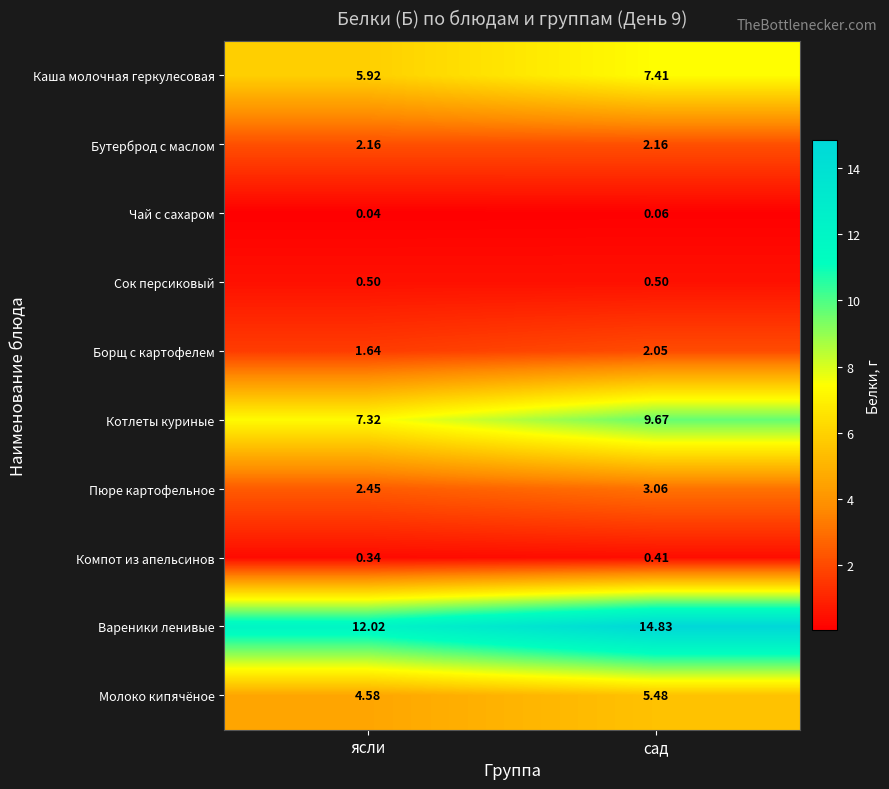

Is the value of Сок персиковый at сад greater than the value of Пюре картофельное at ясли?

No